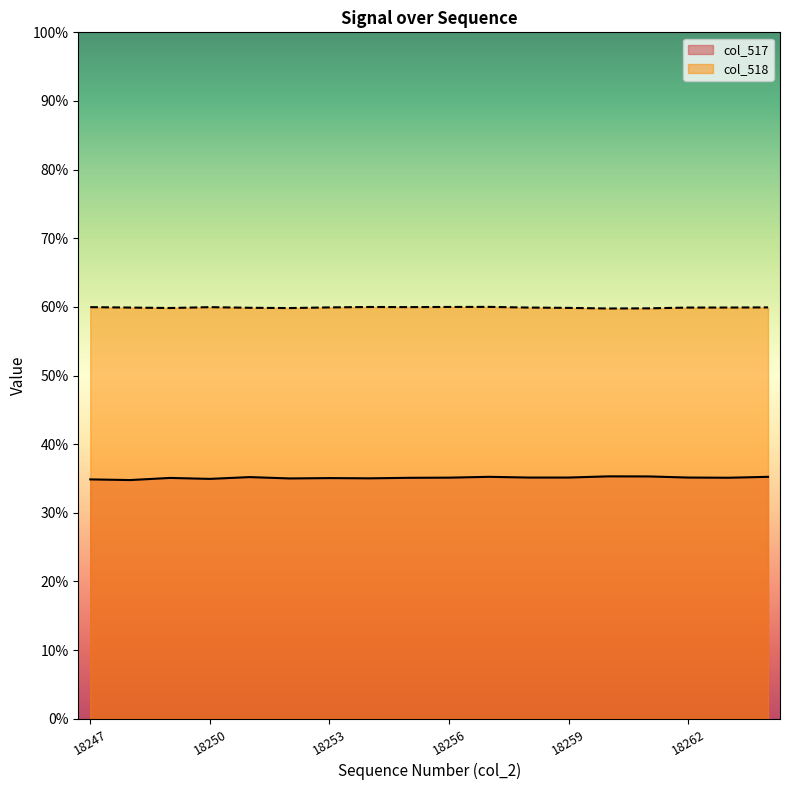

At which category is the sum across all series the highest?

18257